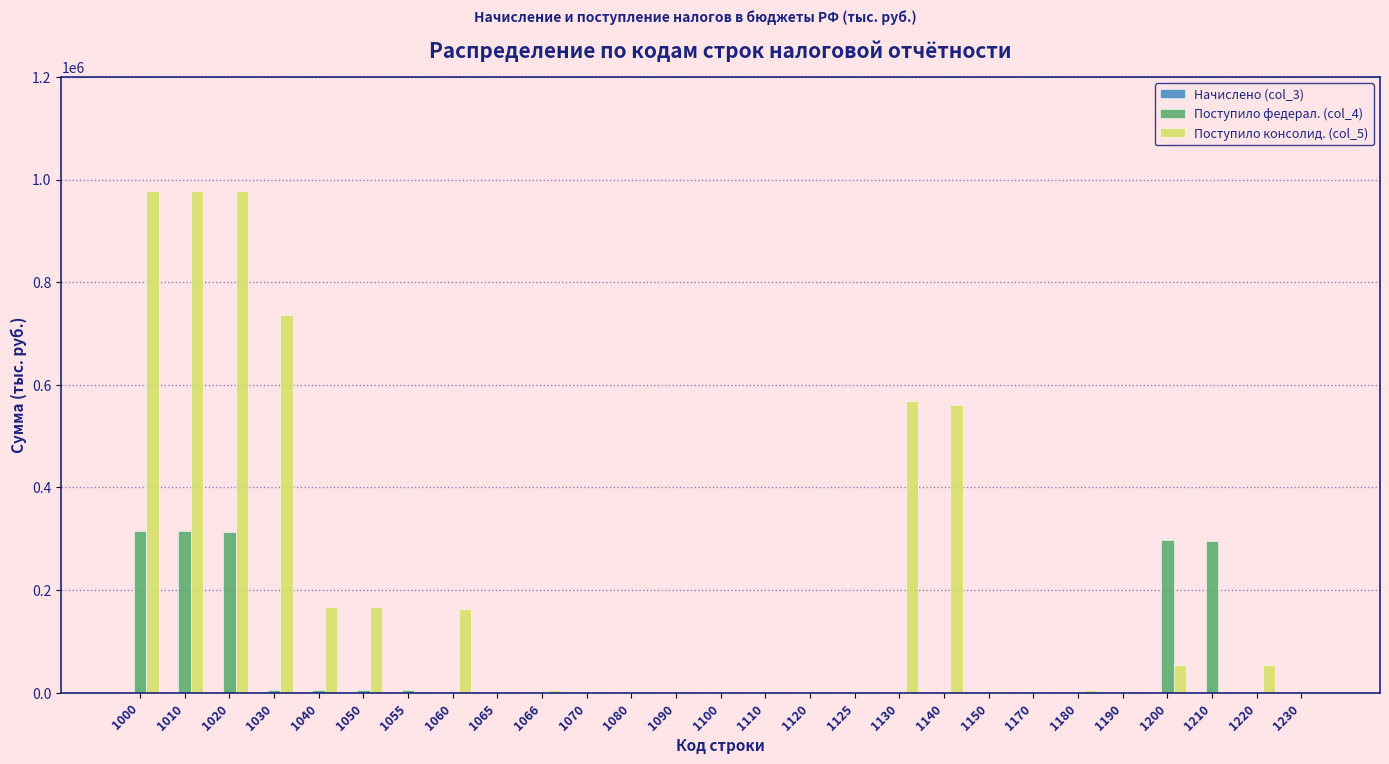

What is the maximum value shown in the chart?

978358